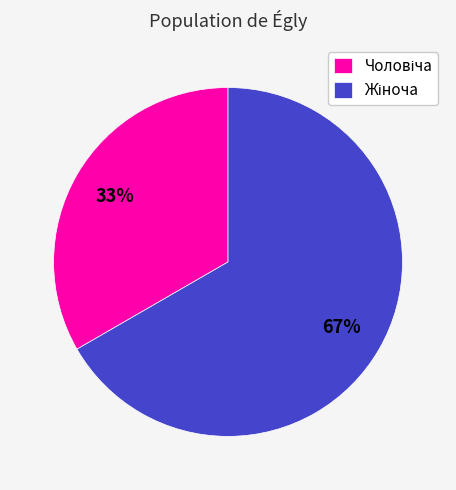

Is there any slice that represents more than half of the pie?

Yes